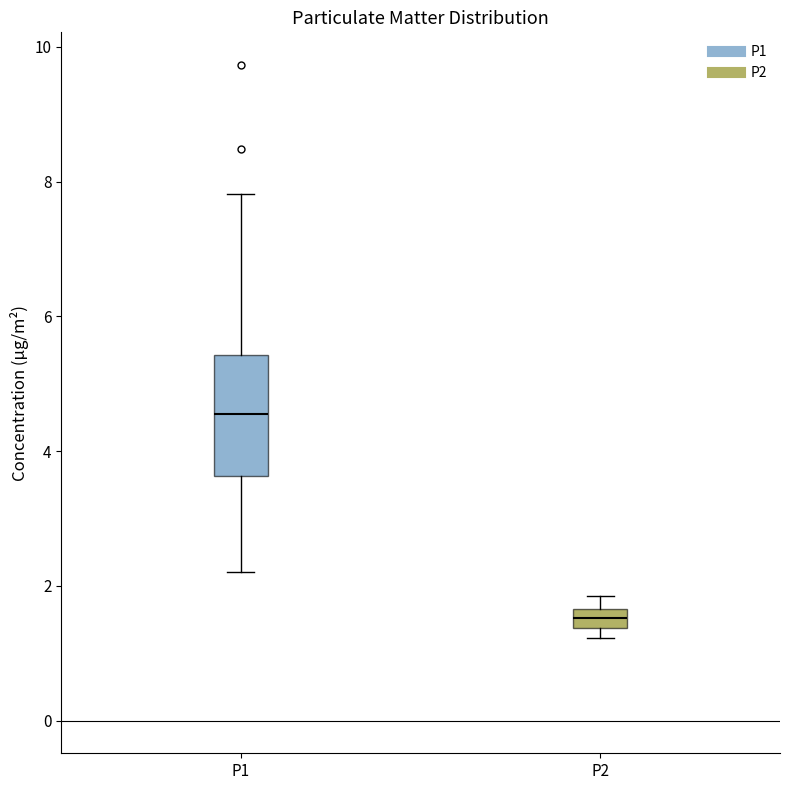

Where is the upper edge of the box for P2 on the y-axis? The values are not printed on the chart, so give them approximately, as read against the axis.

1.6